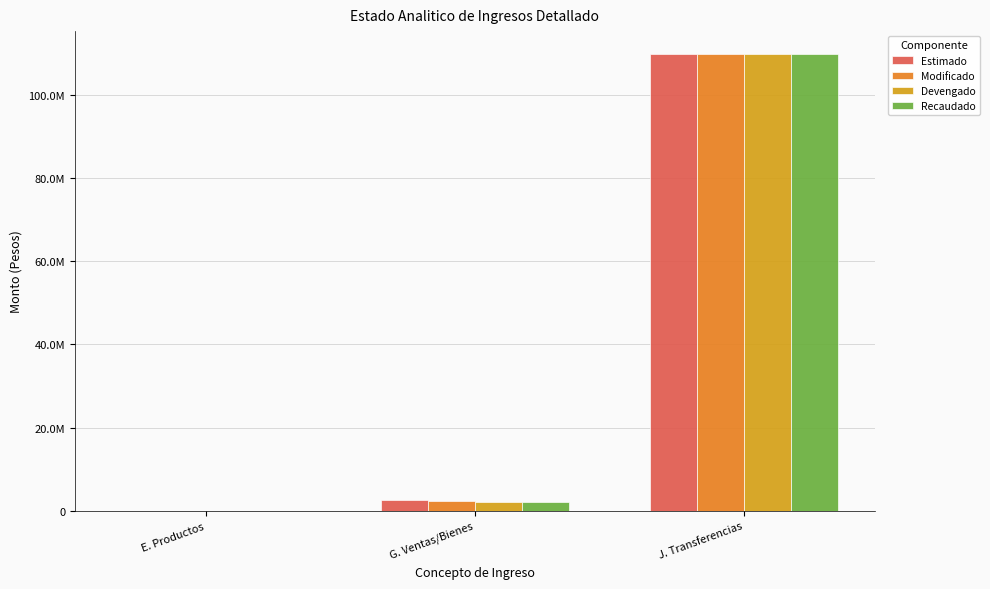

Are the bars horizontal?

No